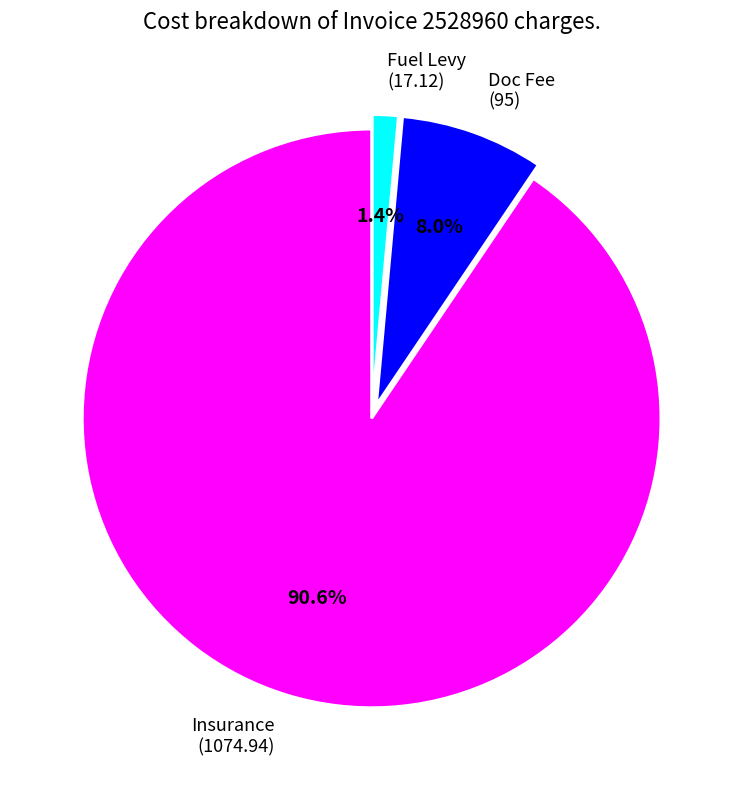

How many segments does this pie chart have?

3